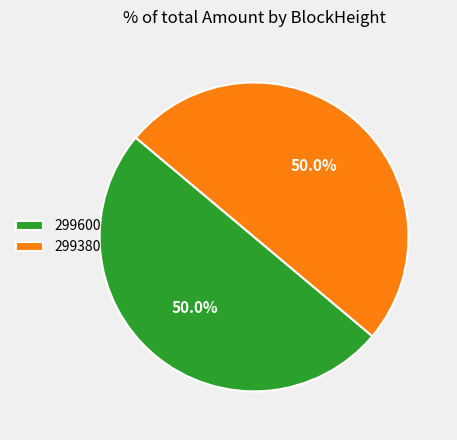

How much of the chart is everything except 299380?

50.0%